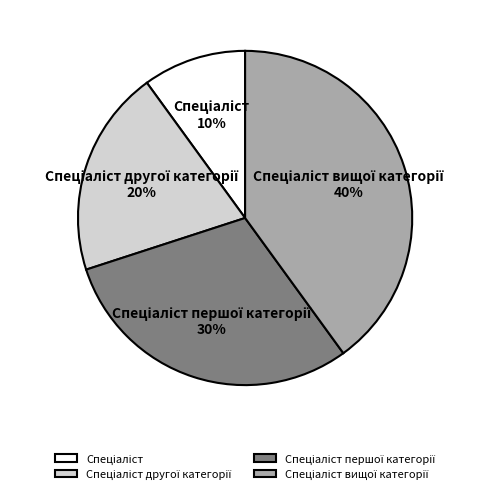

Is there any slice that represents more than half of the pie?

No